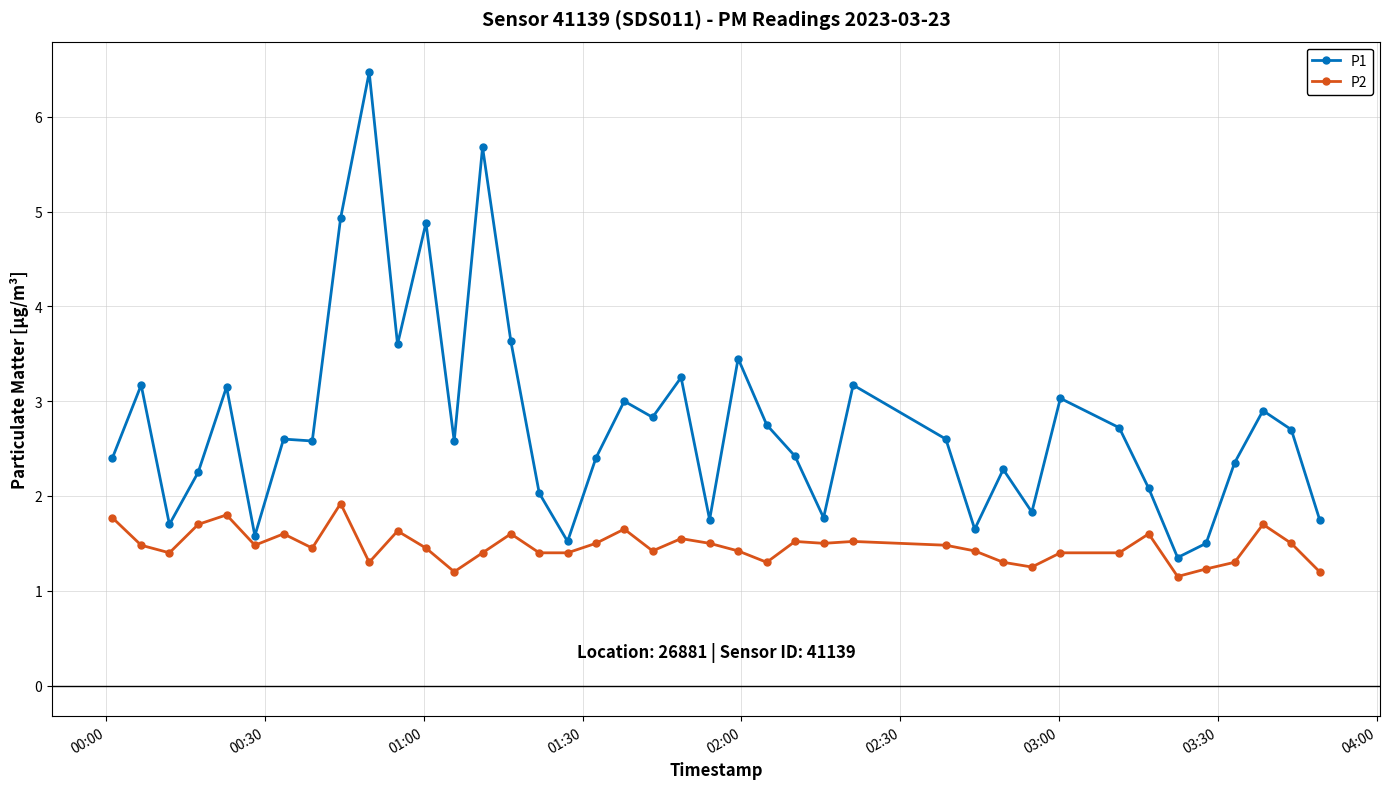

List the series in order of their overall mean, lowest first.

P2, P1